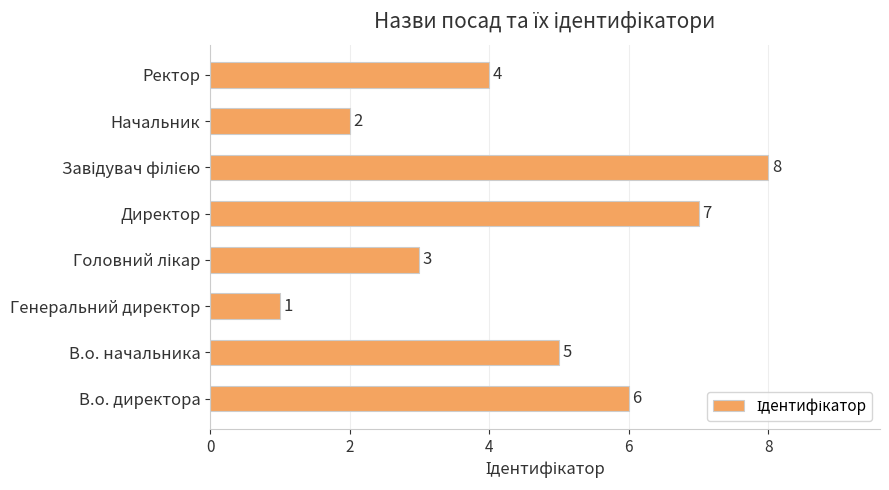

What is the greatest value displayed?

8